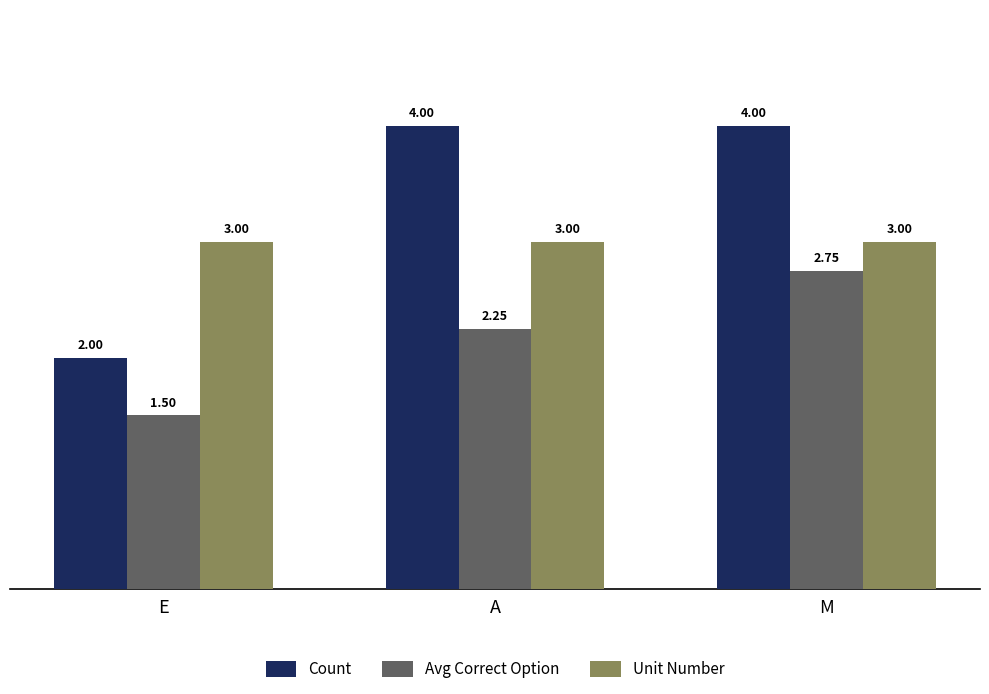

List the series in order of their overall mean, highest first.

Count, Unit Number, Avg Correct Option